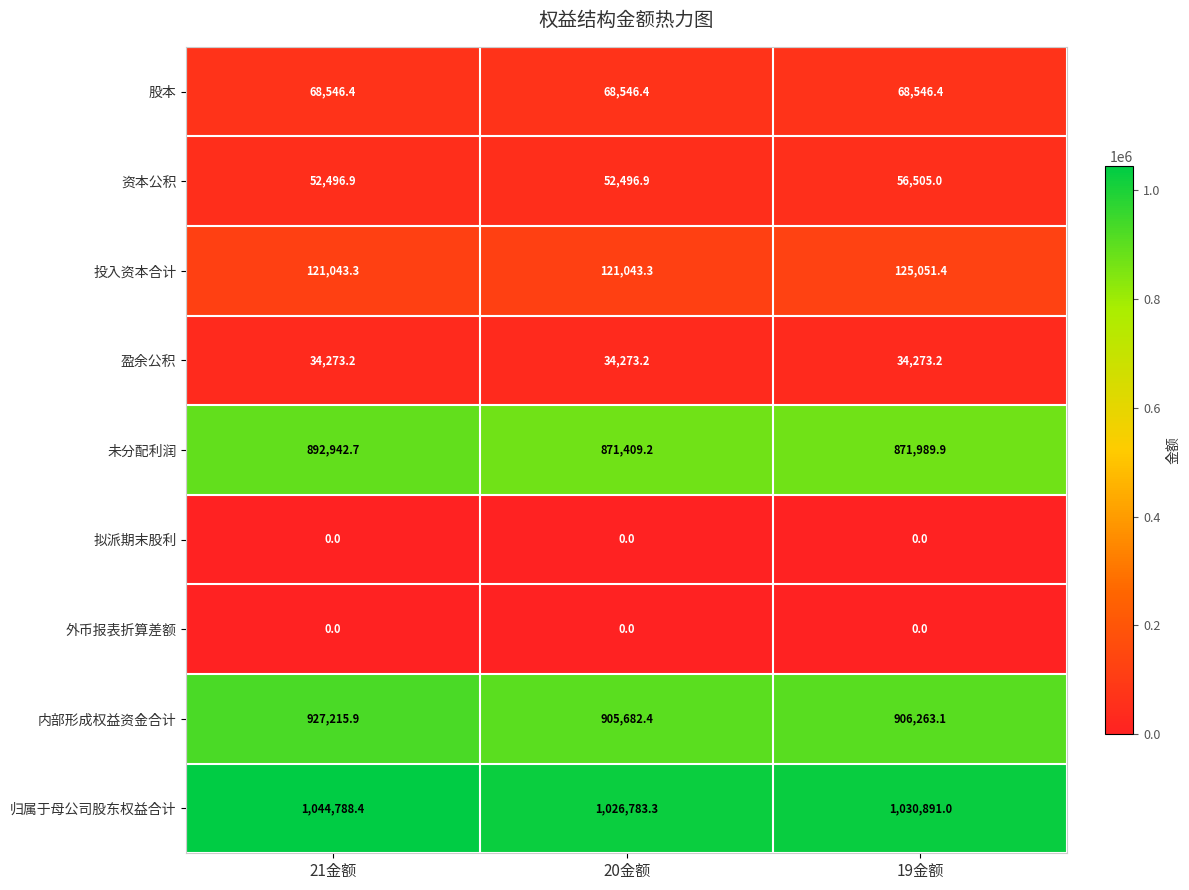

Reading left to right, transcribe all the data shown in this chart.

股本: 68546.4	68546.4	68546.4
资本公积: 52496.9	52496.9	56505.0
投入资本合计: 121043.3	121043.3	125051.4
盈余公积: 34273.2	34273.2	34273.2
未分配利润: 892942.7	871409.2	871989.9
拟派期末股利: 0.0	0.0	0.0
外币报表折算差额: 0.0	0.0	0.0
内部形成权益资金合计: 927215.9	905682.4	906263.1
归属于母公司股东权益合计: 1044788.4	1026783.3	1030891.0